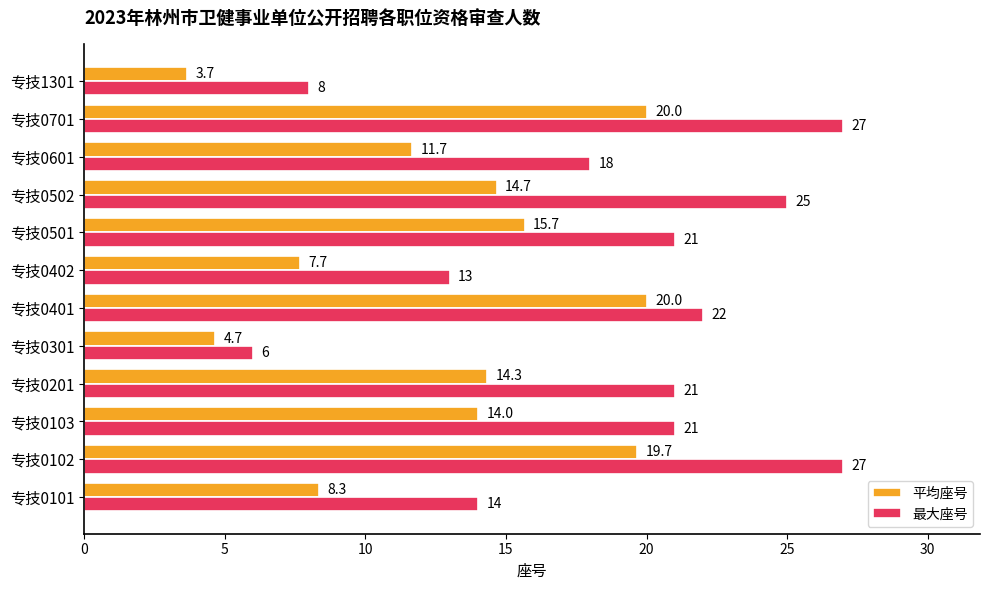

What is the highest value of the 平均座号 series?

20.0